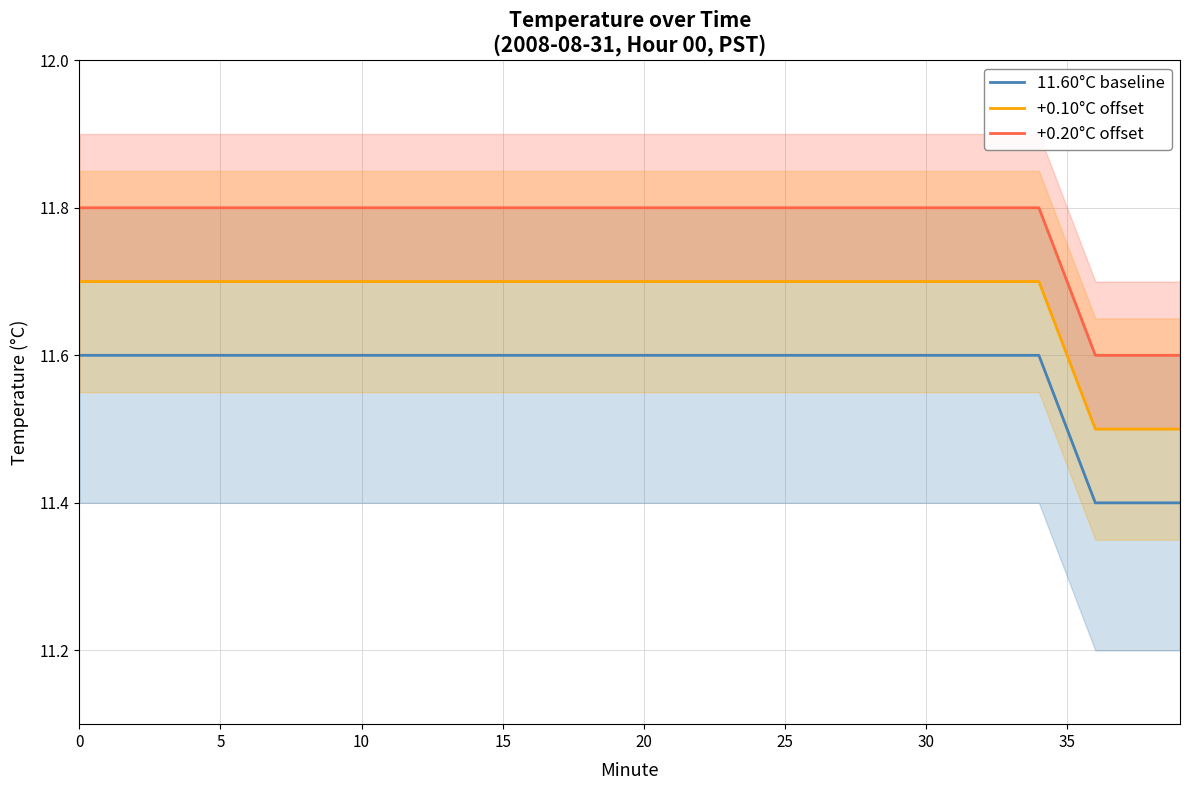

Which series has the largest total across all categories?

+0.20°C offset